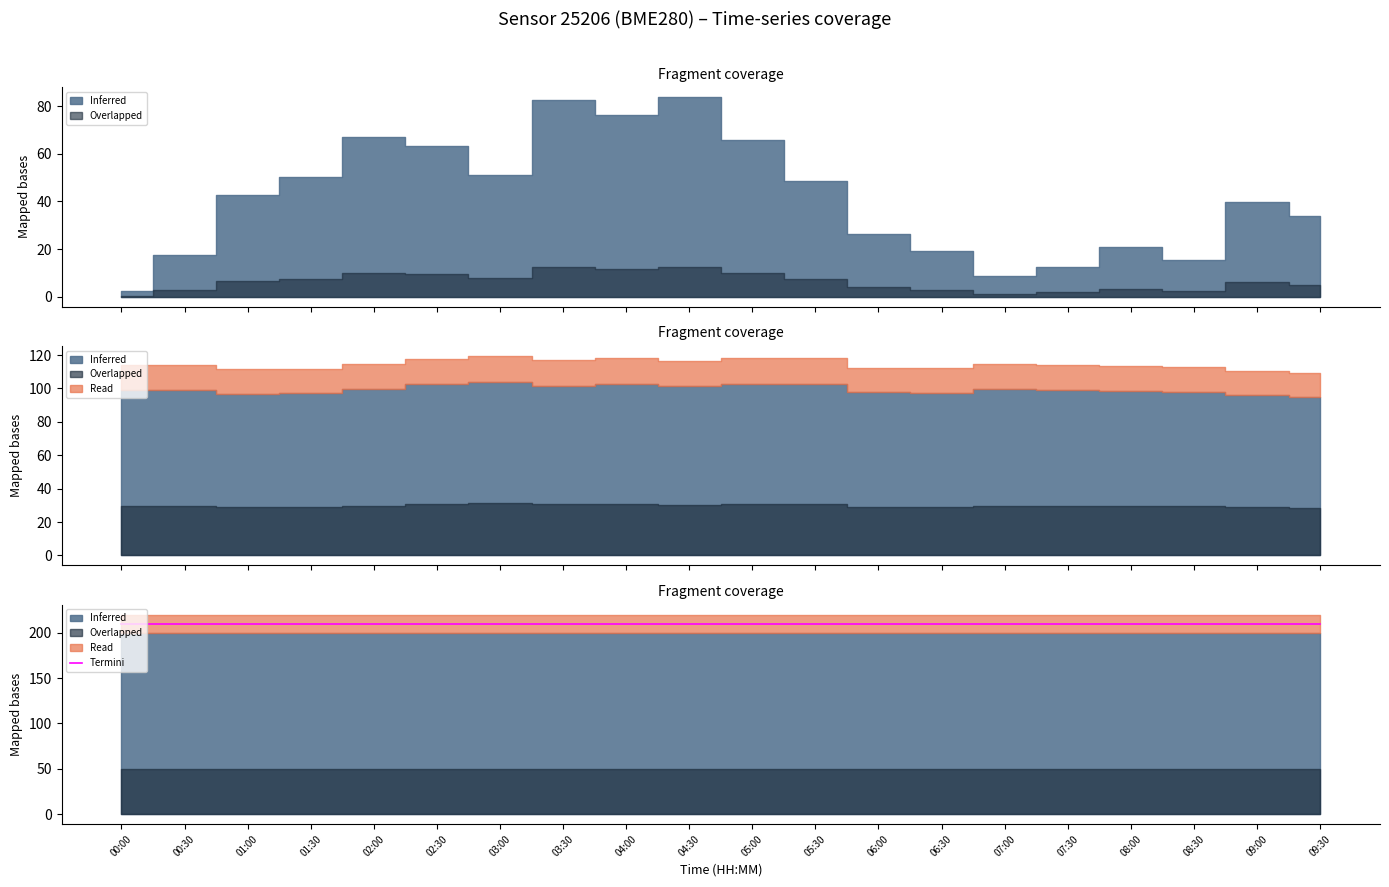

Which category has the lowest value across all series?

09:30